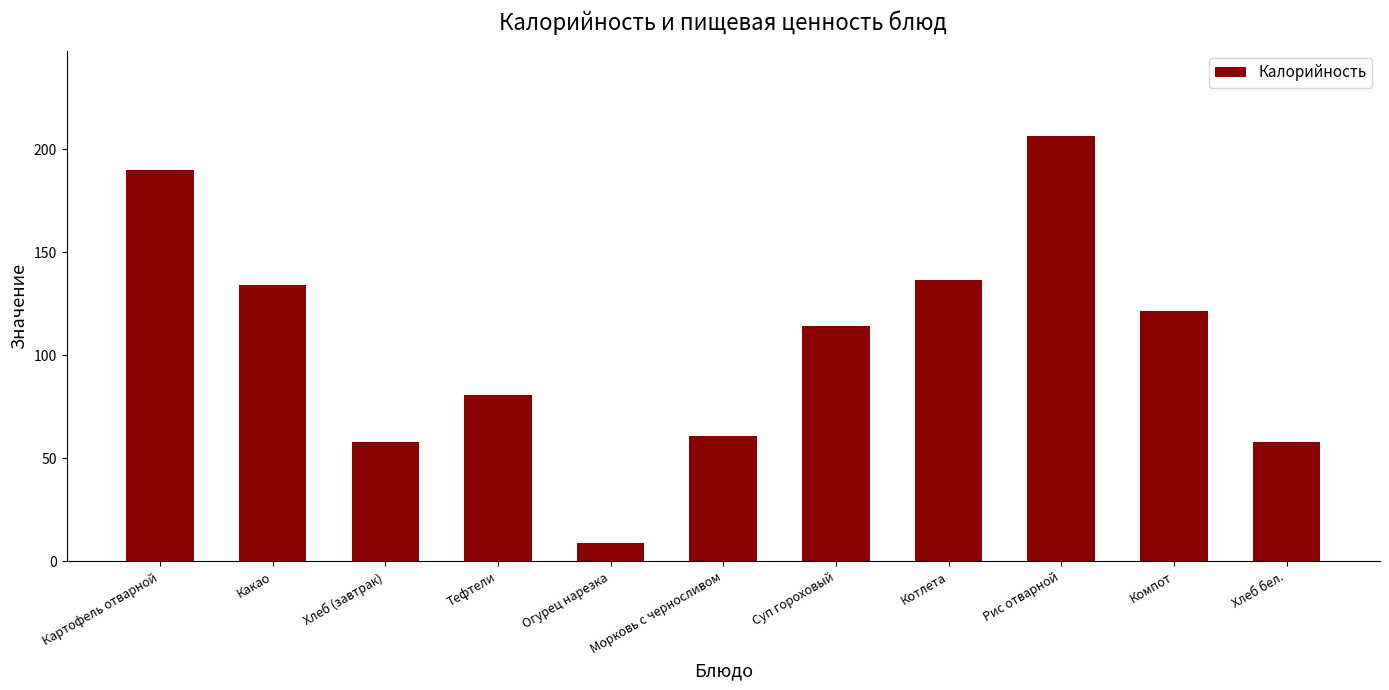

The chart shows a value of 60.9 at Морковь с черносливом. True or false?

True